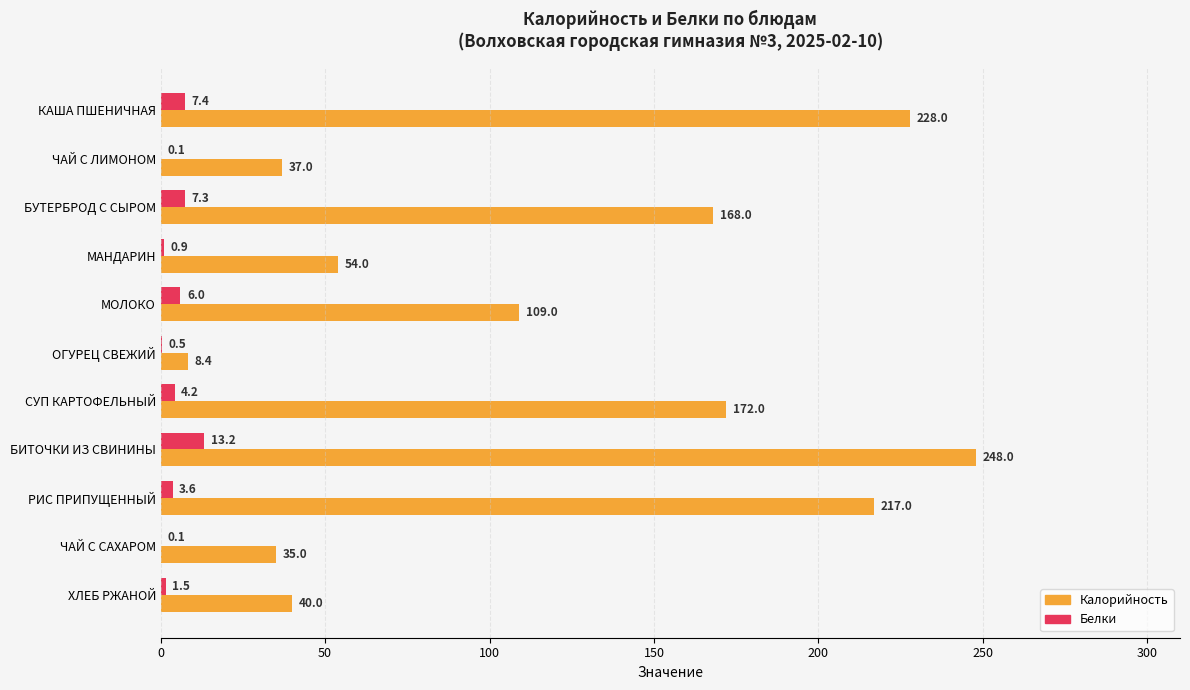

Which series has the largest range (max minus min)?

Калорийность